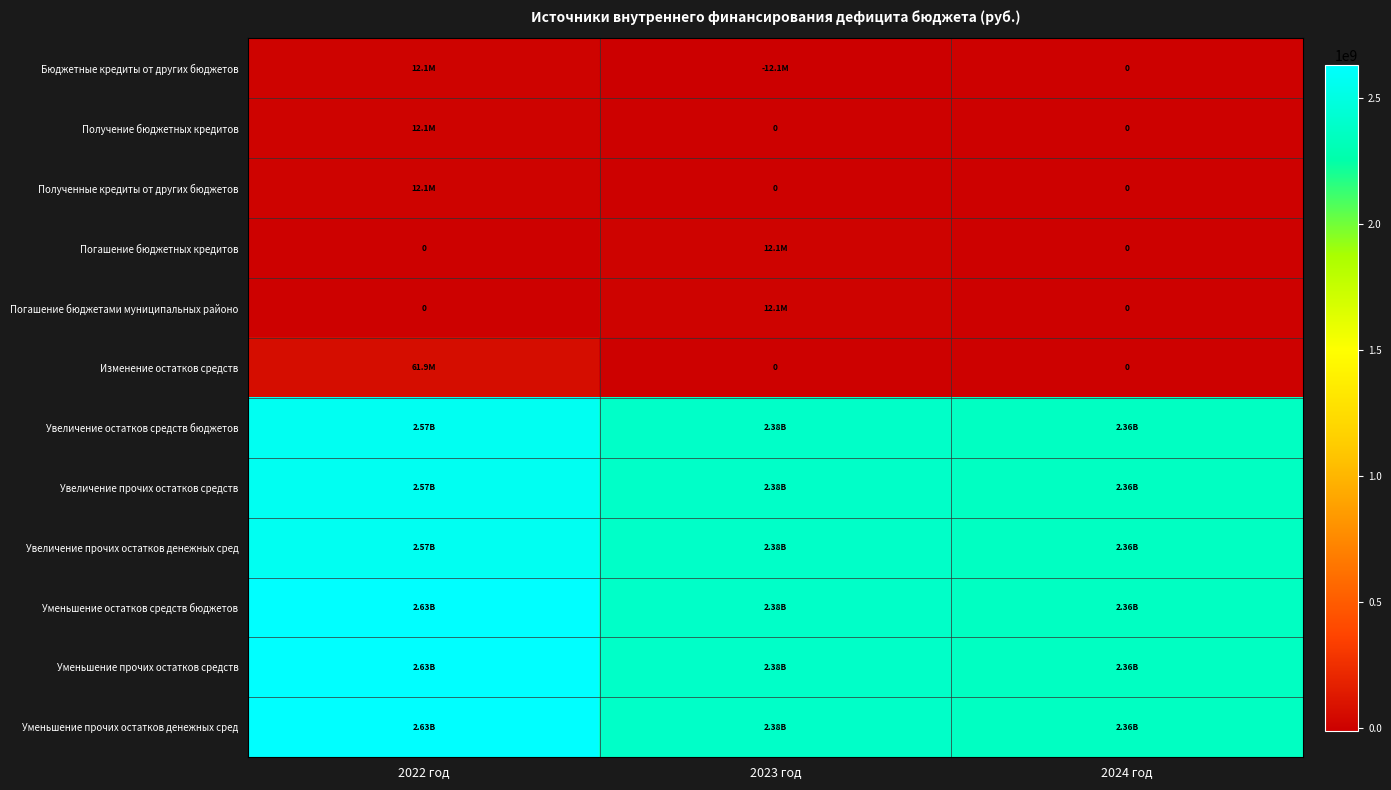

List the labels in order of Увеличение прочих остатков денежных сред value, largest first.

2022 год, 2023 год, 2024 год